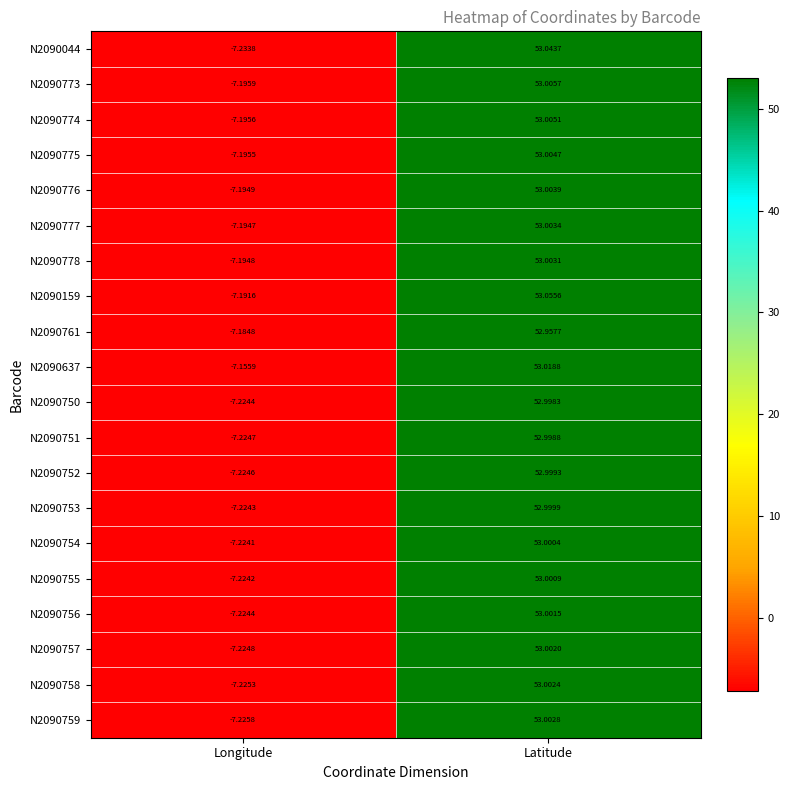

What is the spread (max minus min) of values at Longitude?

0.1